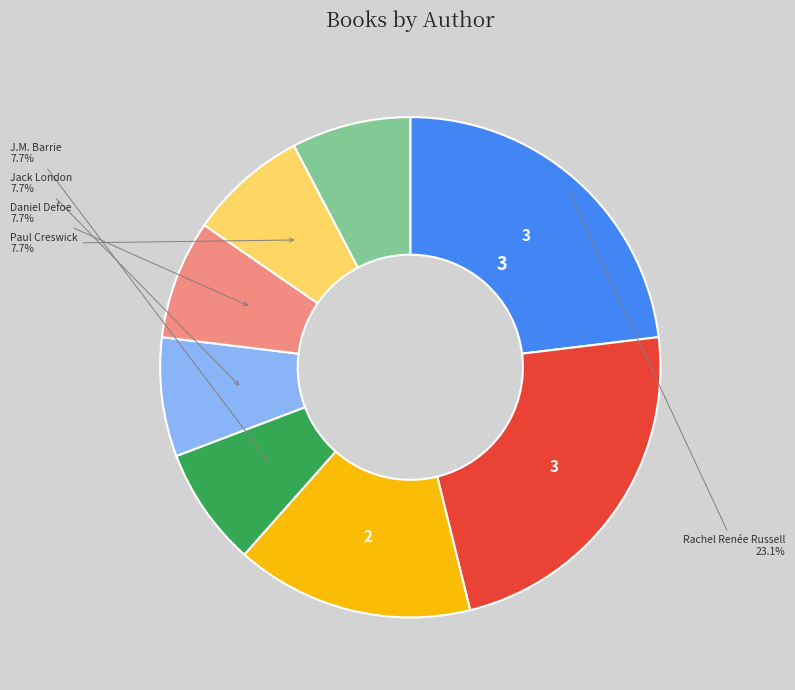

How many slices are in this pie chart?

8